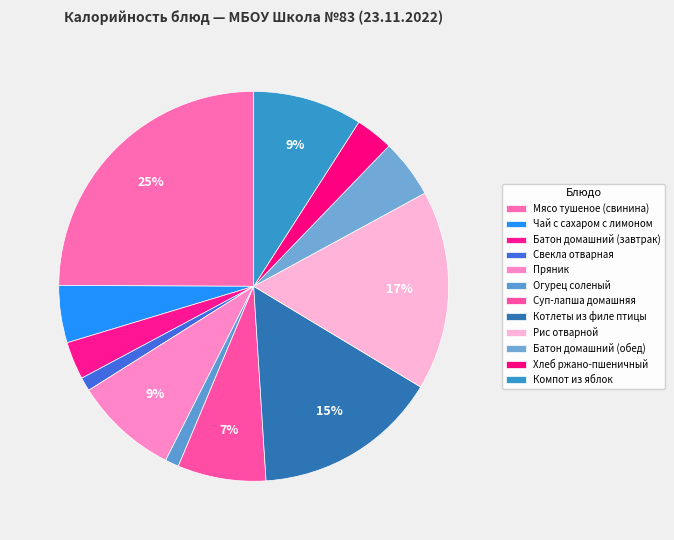

Is it true that Батон домашний (обед) is 5% of the pie?

True